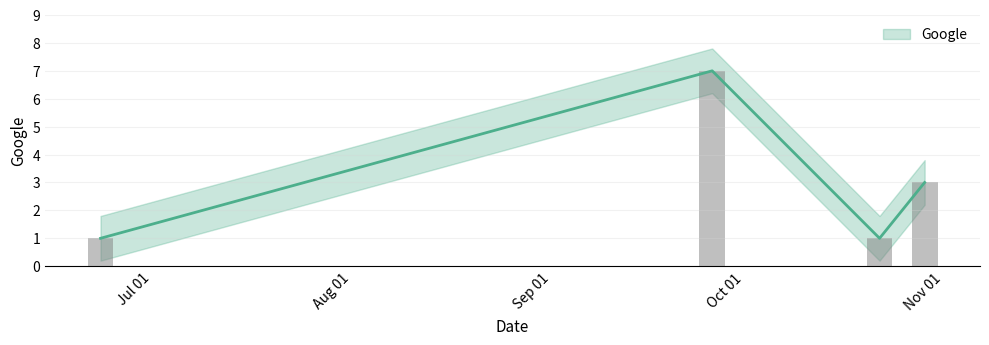

Reading left to right, what are all the values shown in this chart?

1	7	1	3